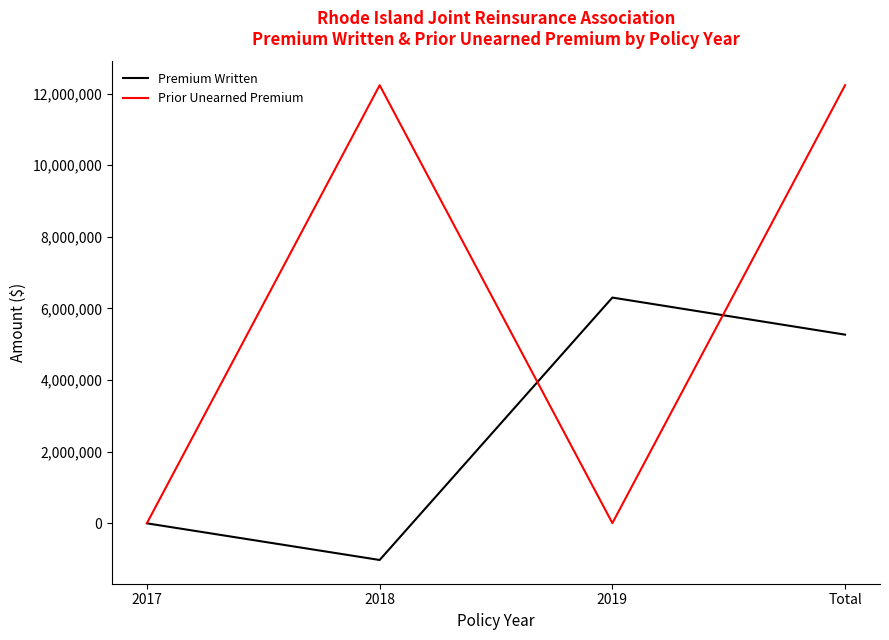

At which label is Premium Written closest to 2635684?

Total